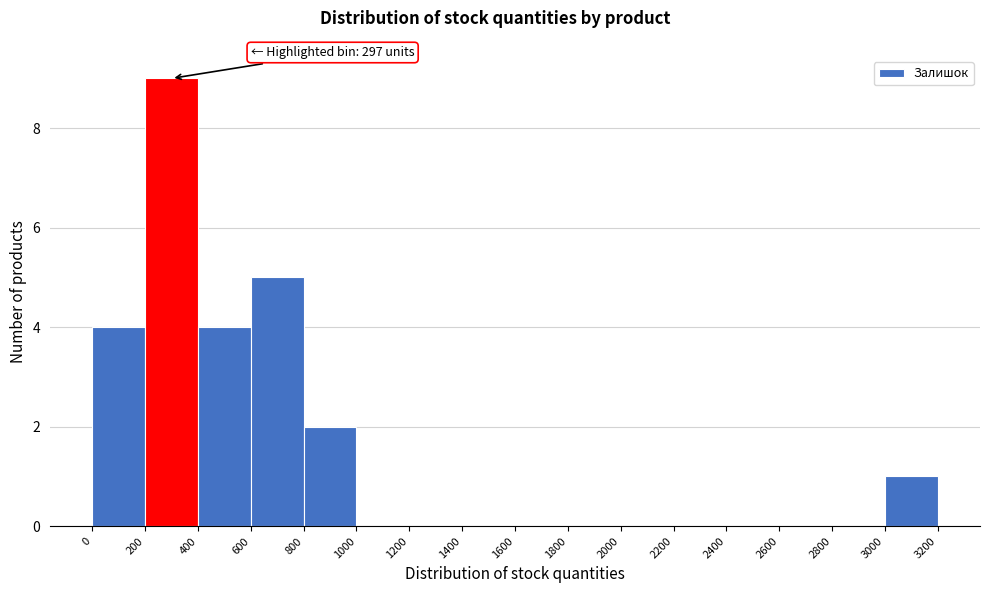

Over which range of the x-axis is the bar tallest?

200 to 400